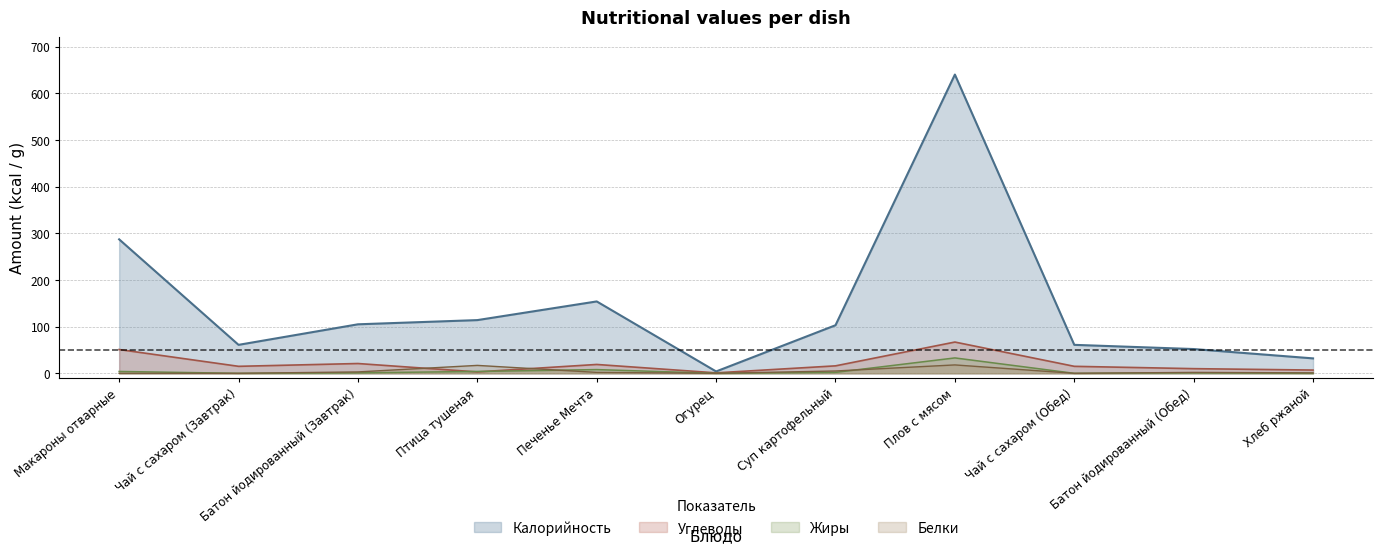

What is the total value across all series at Птица тушеная?

138